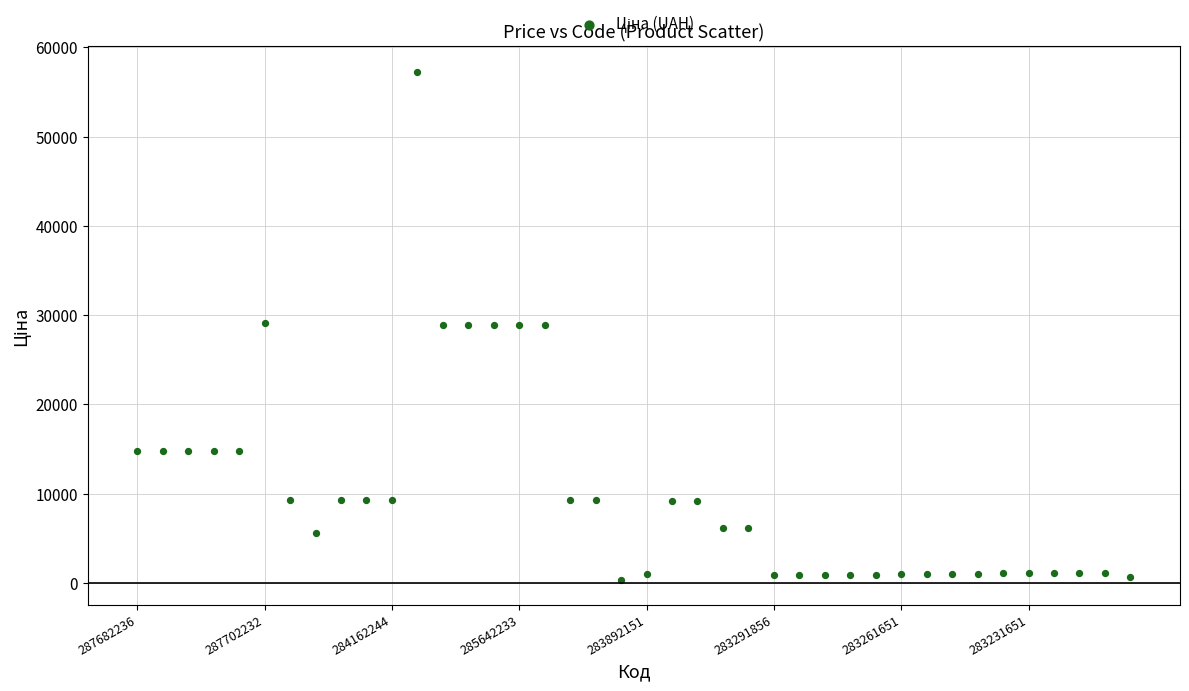

What is the range of Y values (max minus min)?

56905.4